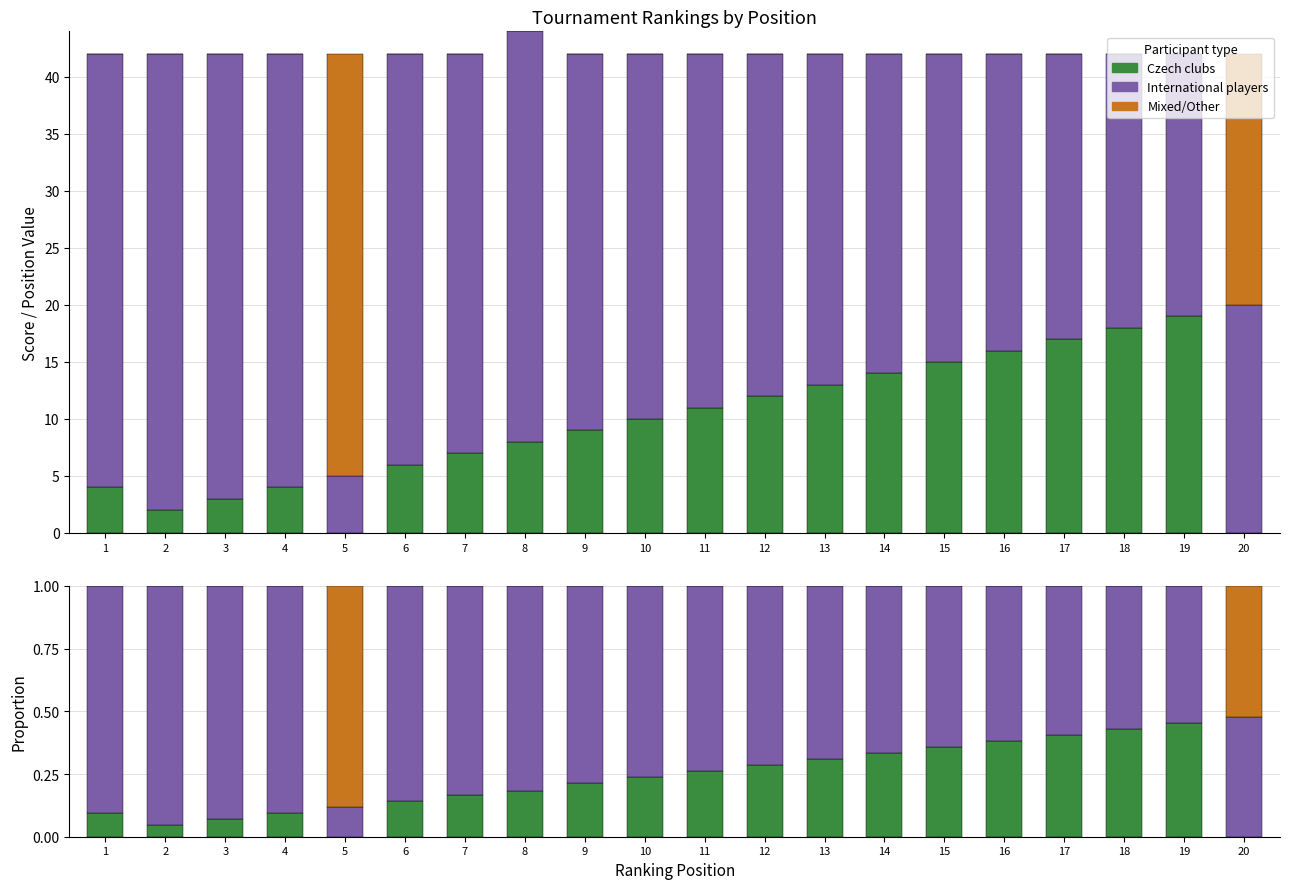

What are all the series names shown in the legend?

Czech clubs, International players, Mixed/Other